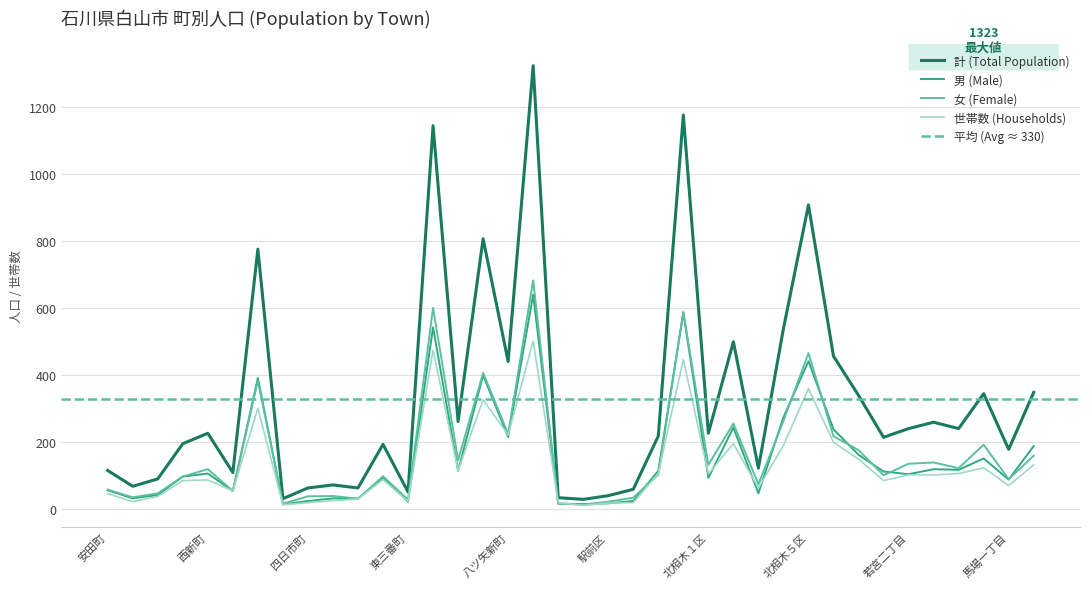

Rank the series at 石同町 from highest to lowest value.

計 (Total Population), 女 (Female), 男 (Male), 世帯数 (Households)